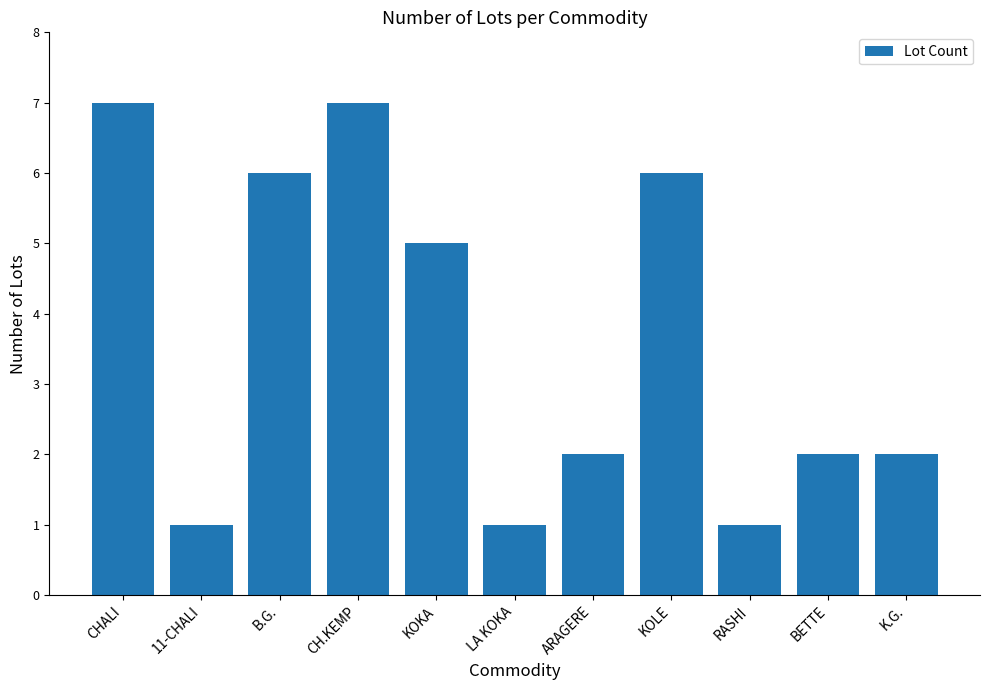

Is it true that the value at KOLE is 6?

True